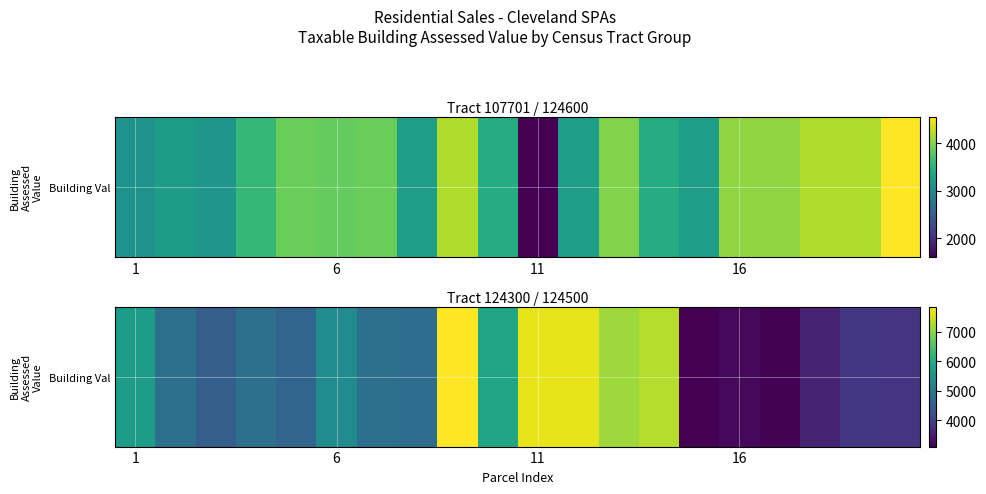

How many data points are above 4865?

8